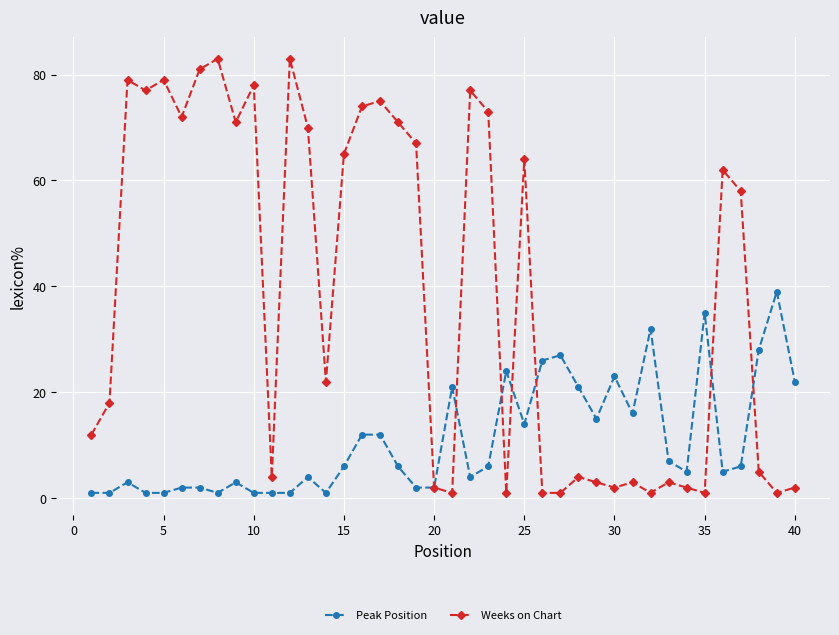

Does the chart have visible grid lines?

Yes